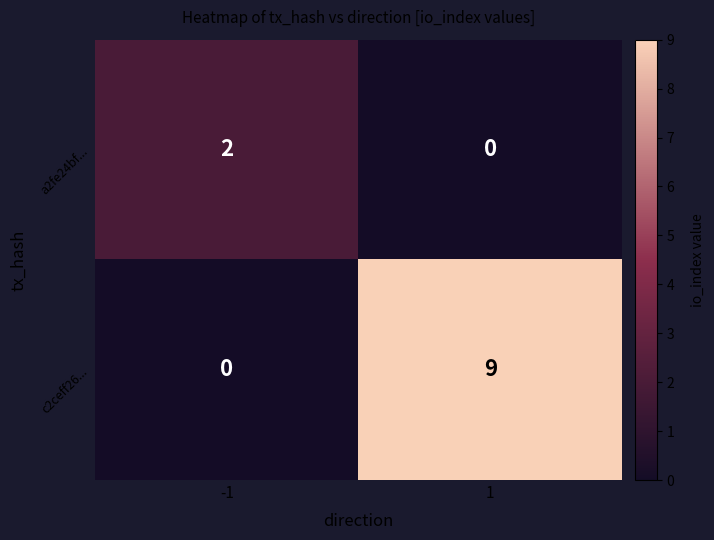

List the series in order of their peak value, lowest first.

a2fe24bf..., c2ceff26...